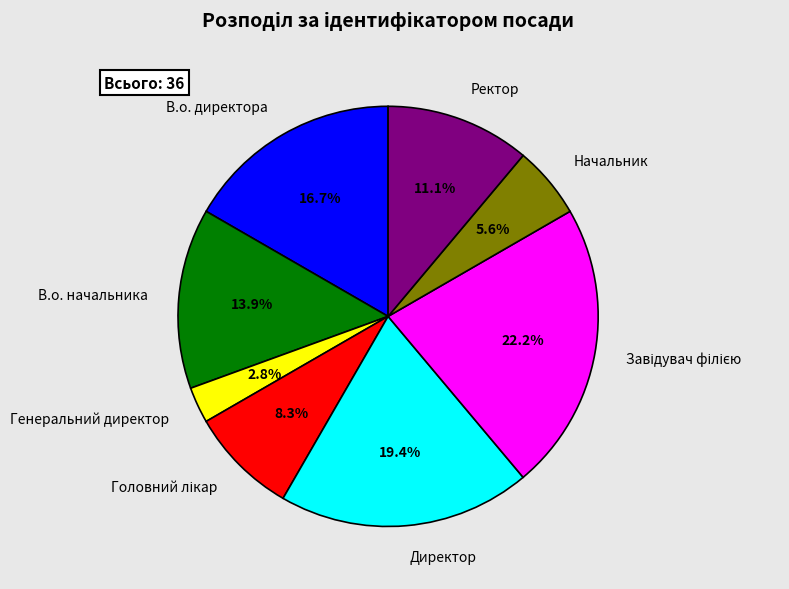

Which slice is the smallest?

Генеральний директор